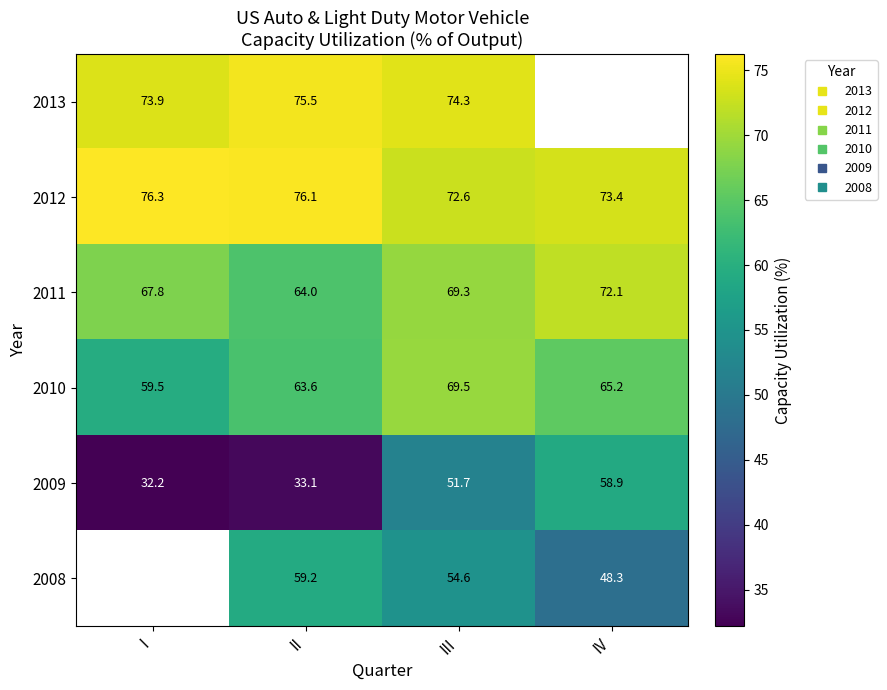

Which category has the highest value in the 2011 series?

IV